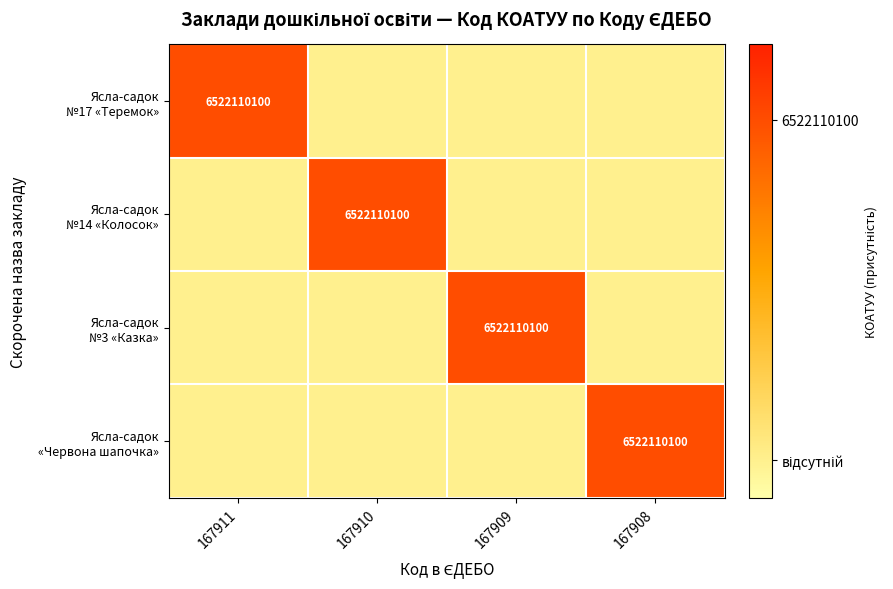

The Ясла-садок №14 «Колосок» series shows -1.6 at 167909. True or false?

False